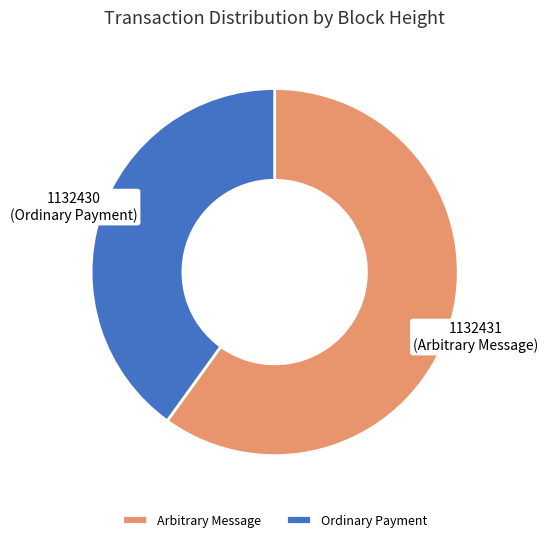

Is it true that 1132430 is 47% of the pie?

False